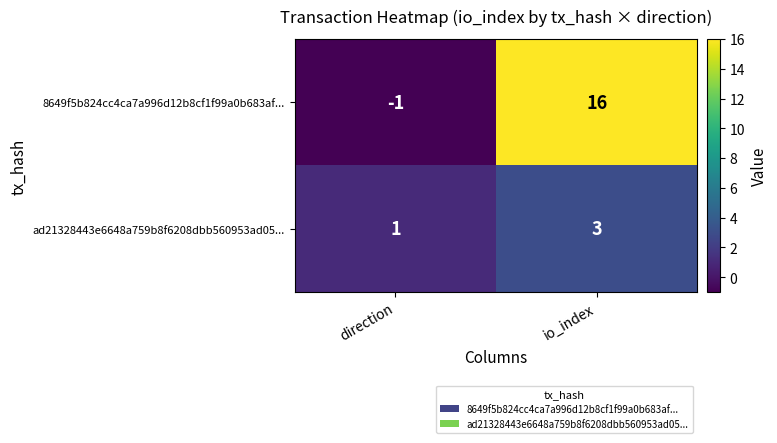

Which series changed the most between direction and io_index?

8649f5b824cc4ca7a996d12b8cf1f99a0b683af...